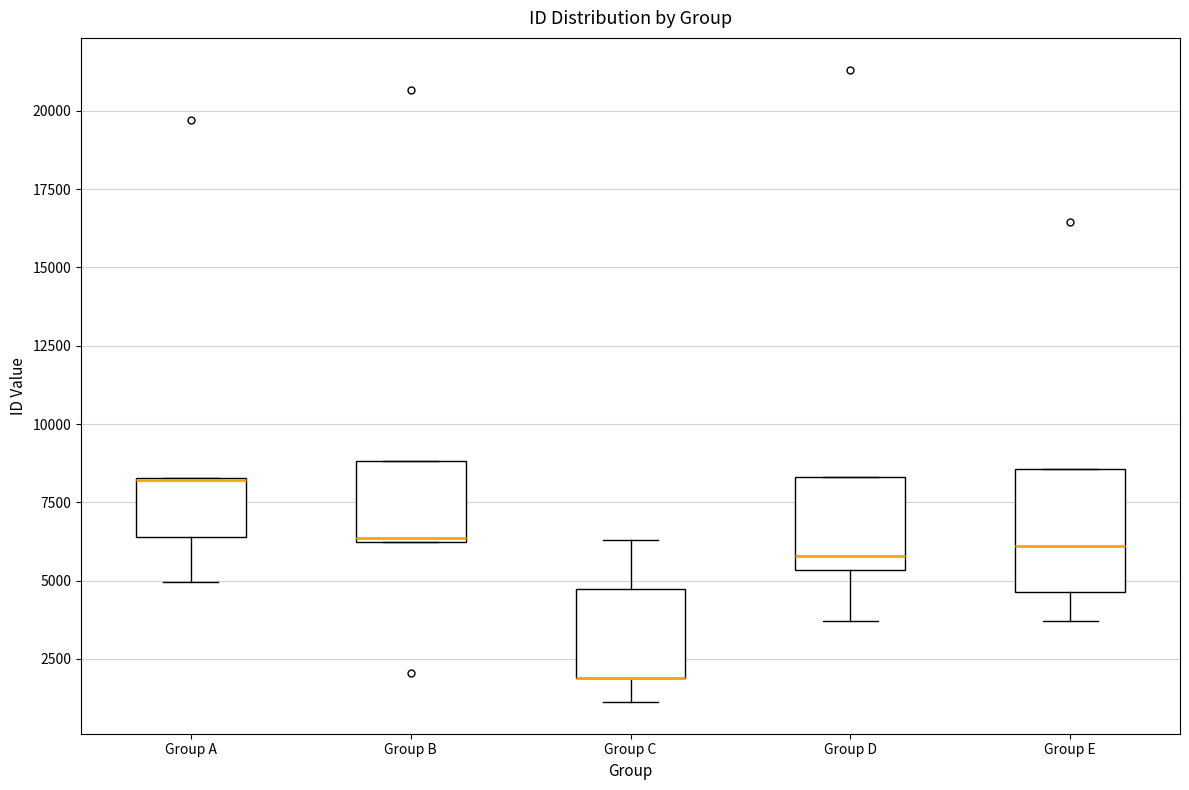

Which box is the tallest, from its lower edge to its upper edge?

Group E